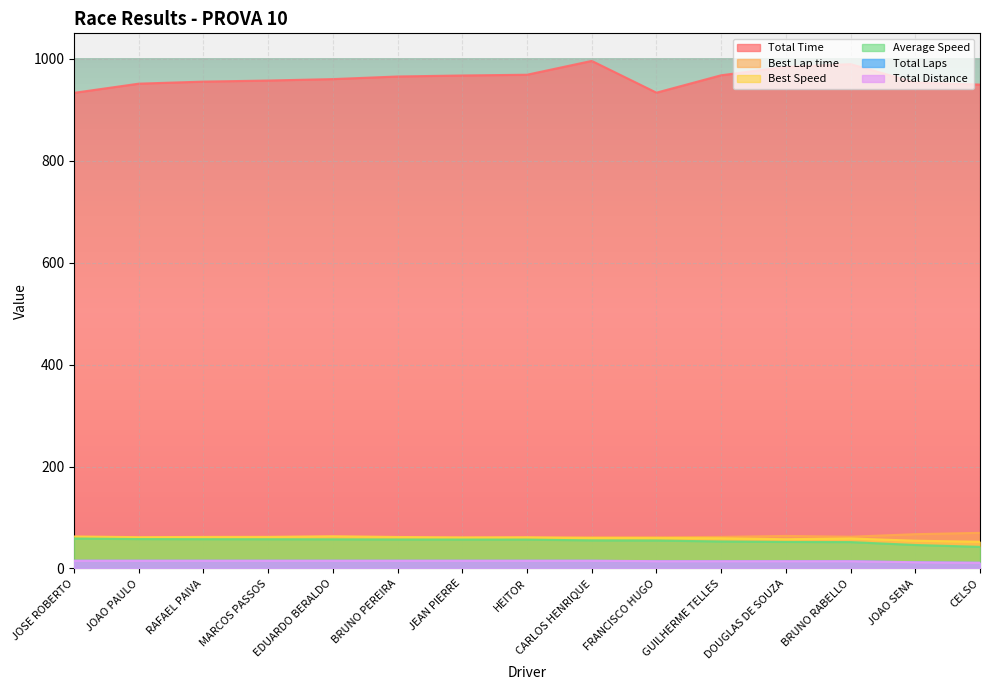

Where is the first local minimum for Best Speed?

JOAO PAULO